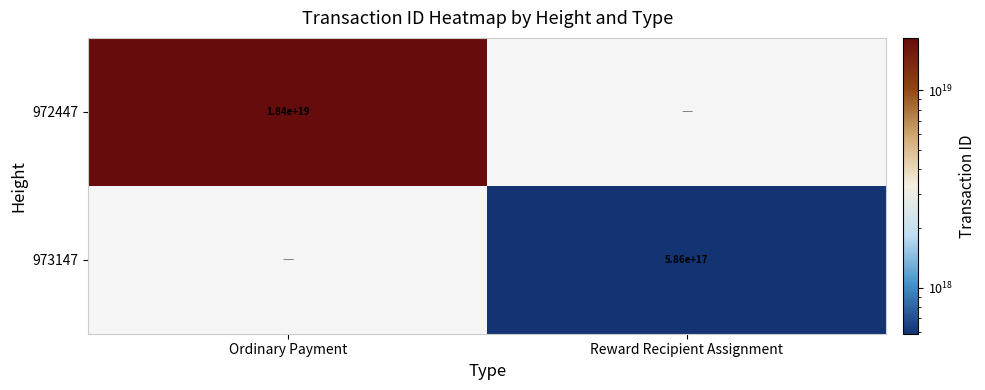

The 972447 series shows 8920377243983997952 at Ordinary Payment. True or false?

False